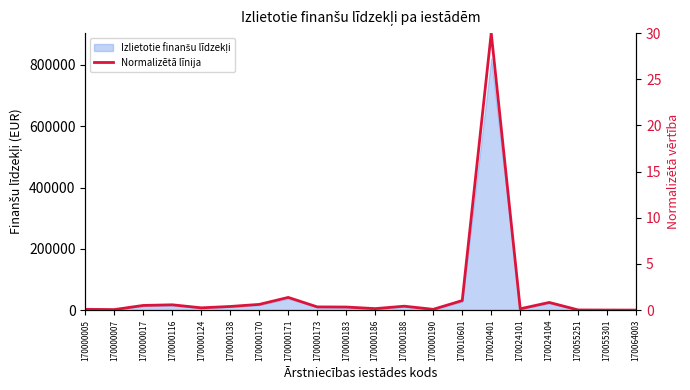

What is the difference between the second highest and second lowest values?

1.4